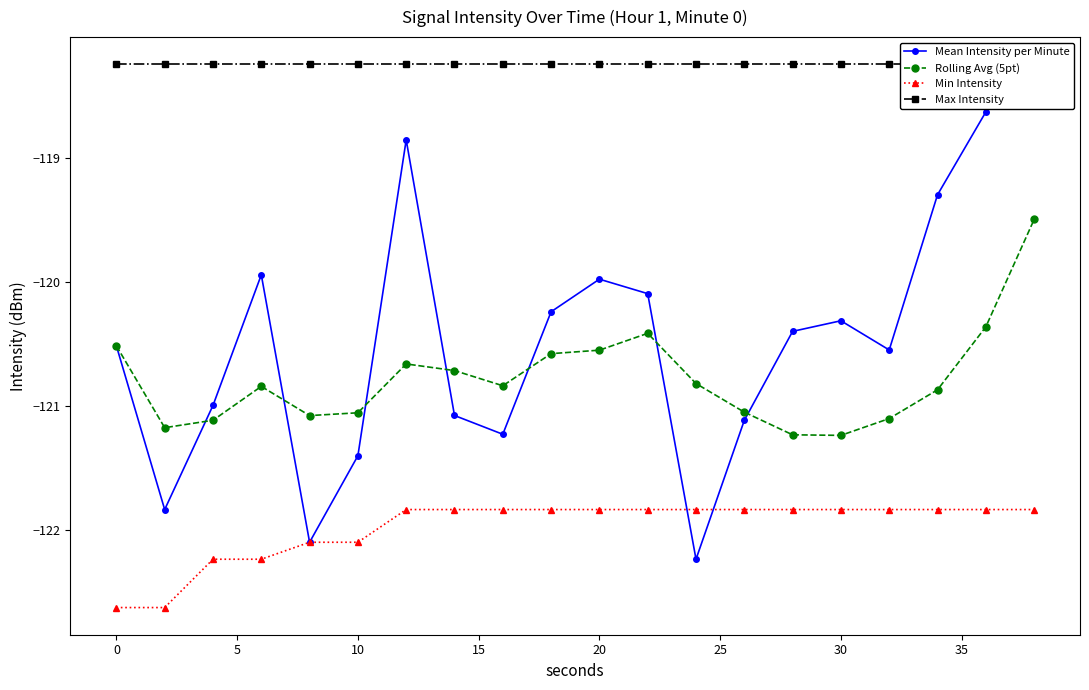

Is it true that Min Intensity equals -188.0 at 20?

False